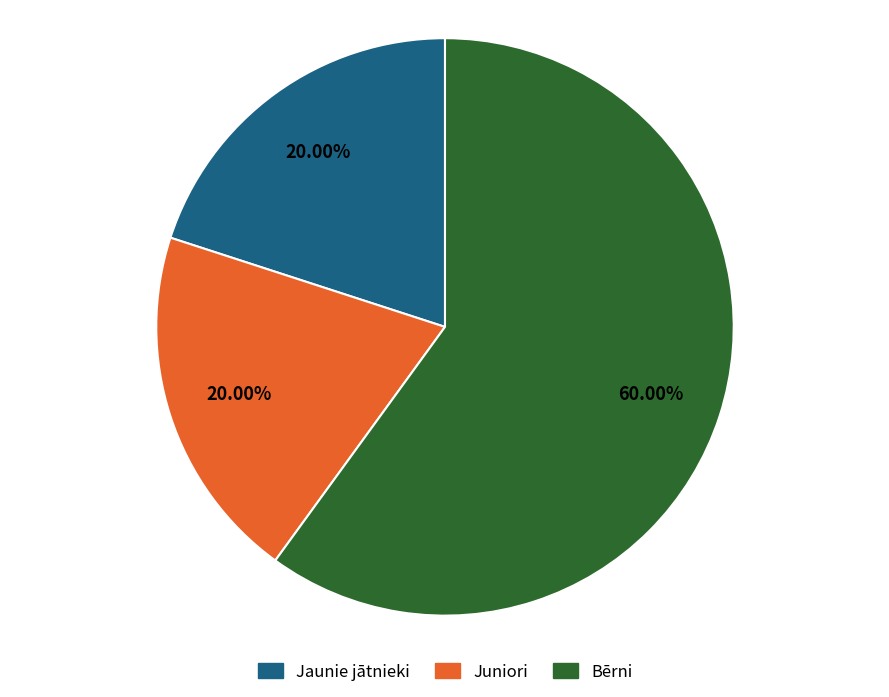

To the nearest percent, what percentage of the pie is Jaunie jātnieki?

20%